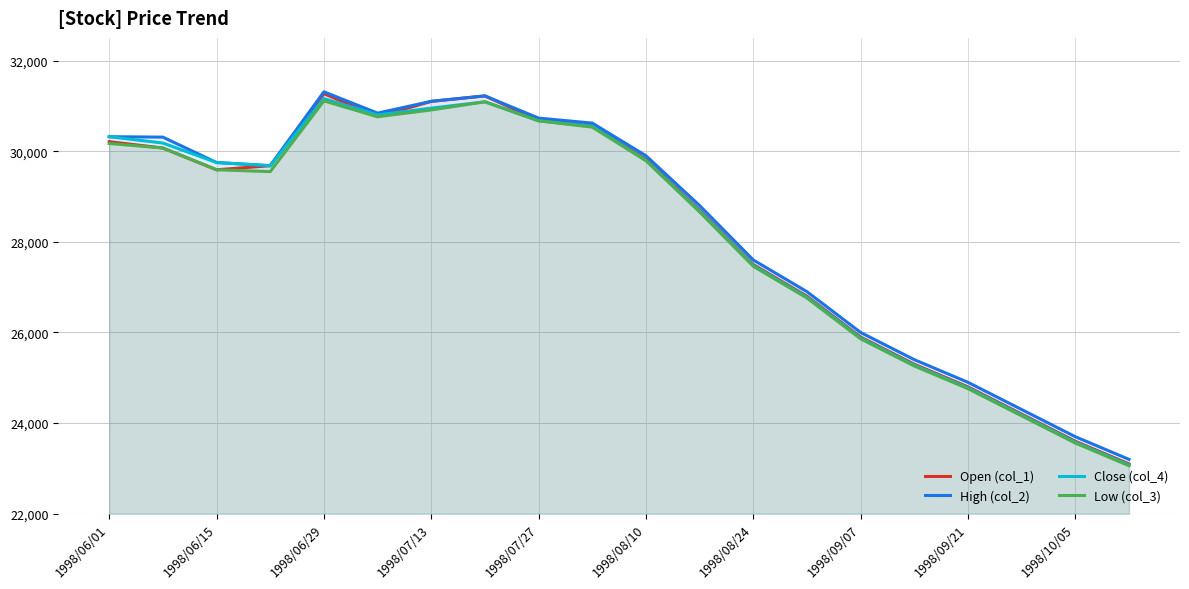

Which series has the largest range (max minus min)?

Open (col_1)